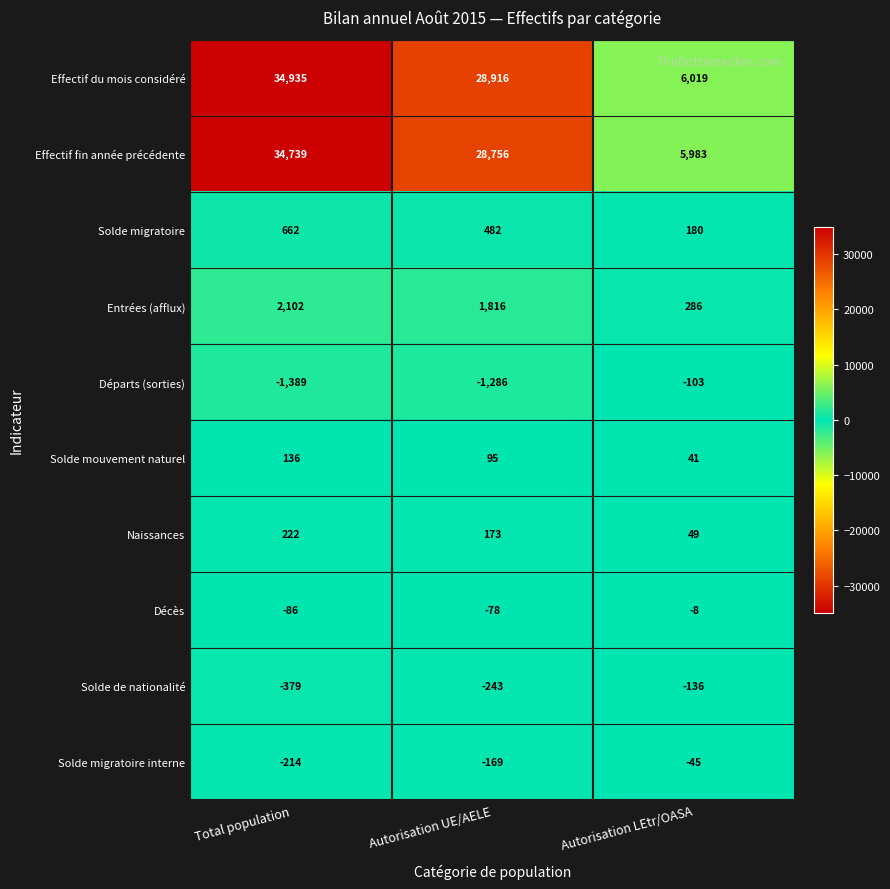

At which label is Solde migratoire closest to 421?

Autorisation UE/AELE